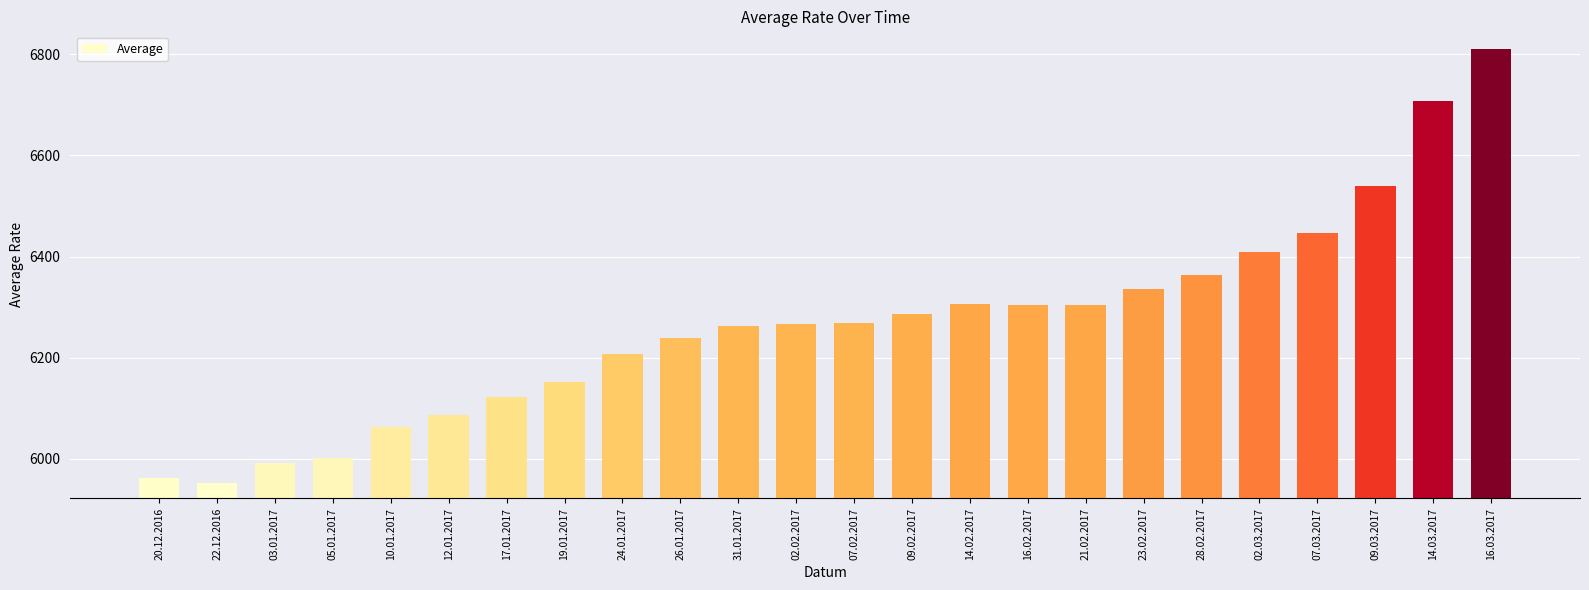

Where is the data nearest to the value 6381?

28.02.2017